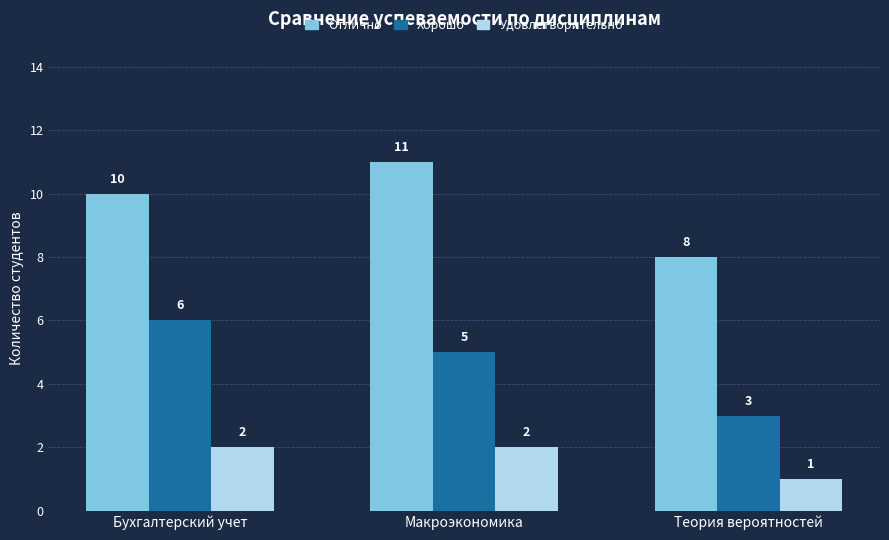

Reading left to right, extract all data points from this chart.

Отлично: 10	11	8
Хорошо: 6	5	3
Удовлетворительно: 2	2	1